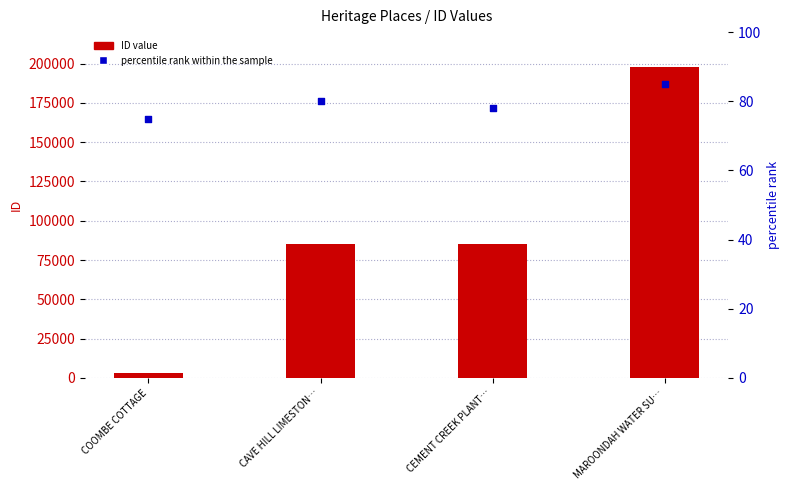

Which series reaches the maximum Y coordinate?

ID value